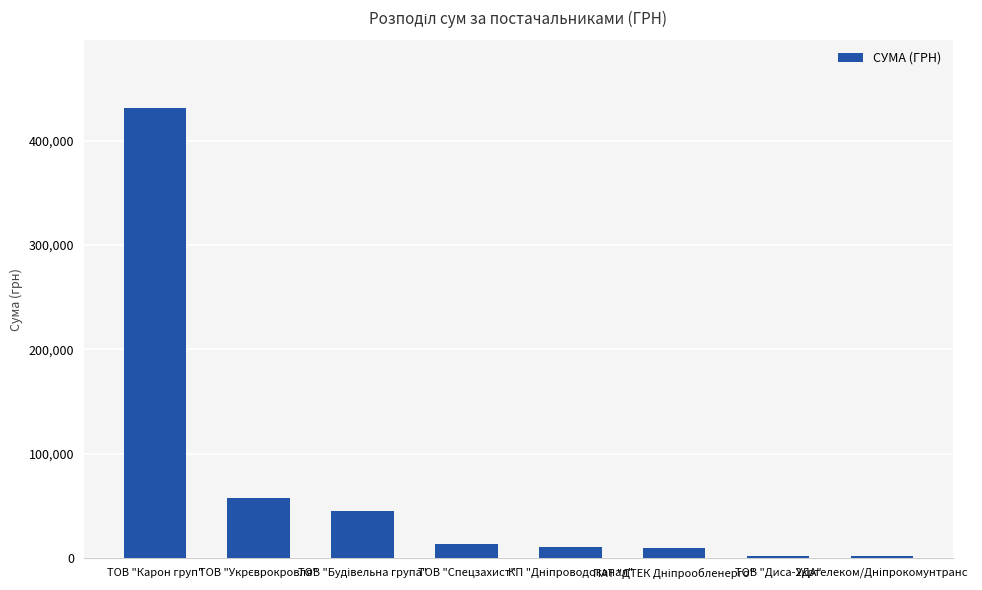

What is the sum of all values?

570271.6